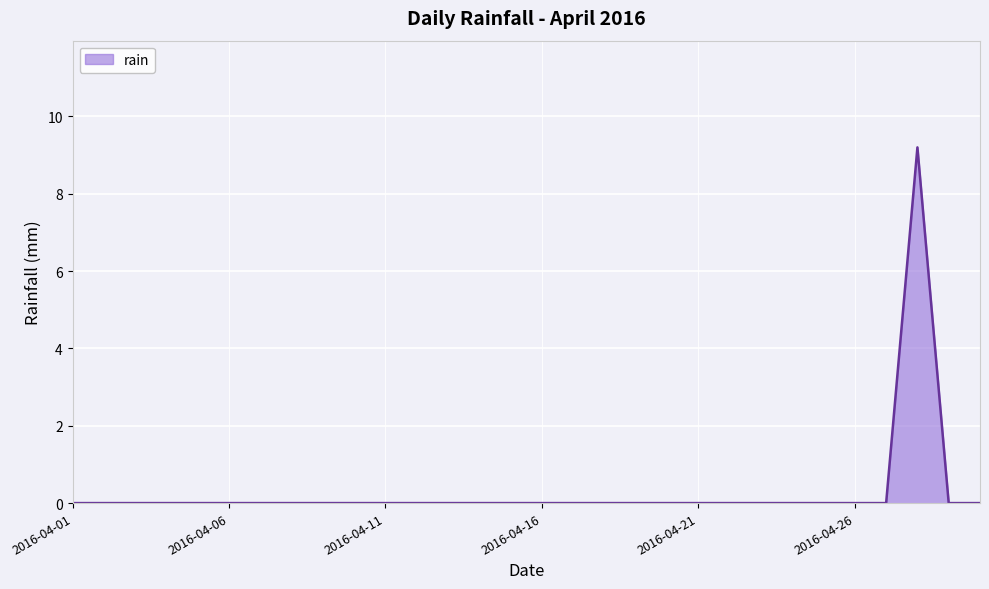

What is the maximum value shown in the chart?

9.2